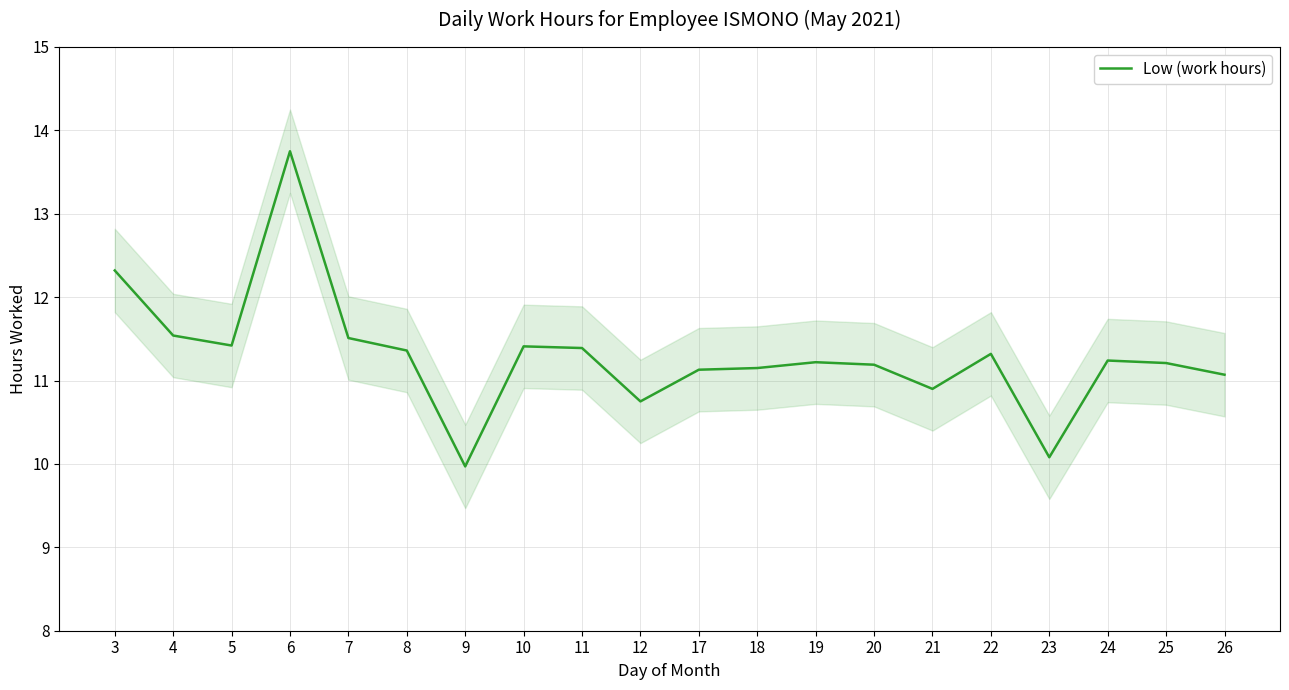

Rank the categories by value from highest to lowest.

6, 3, 4, 7, 5, 10, 11, 8, 22, 24, 19, 25, 20, 18, 17, 26, 21, 12, 23, 9